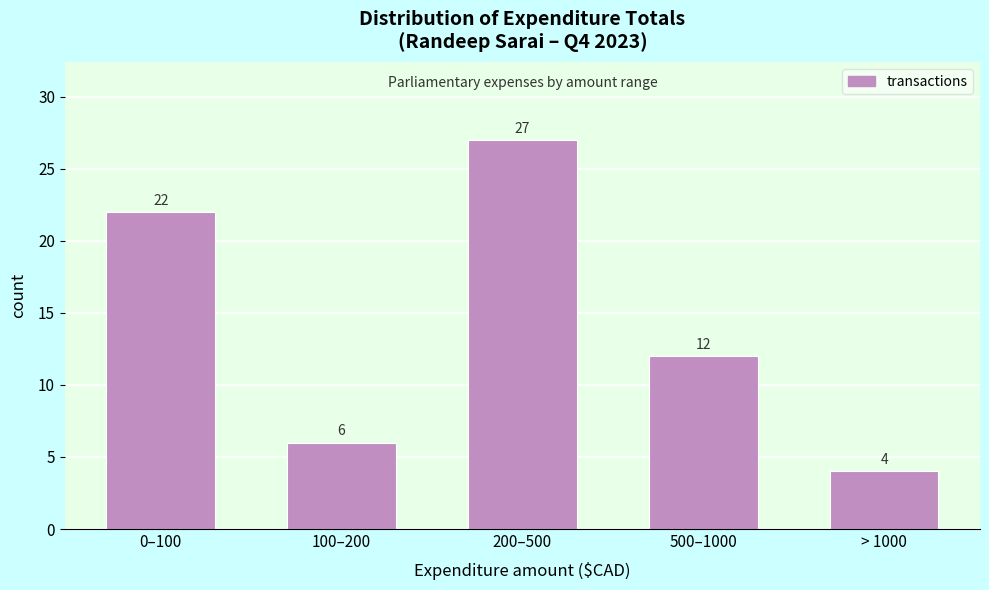

Reading left to right, transcribe all the data shown in this chart.

0–100=22	100–200=6	200–500=27	500–1000=12	> 1000=4